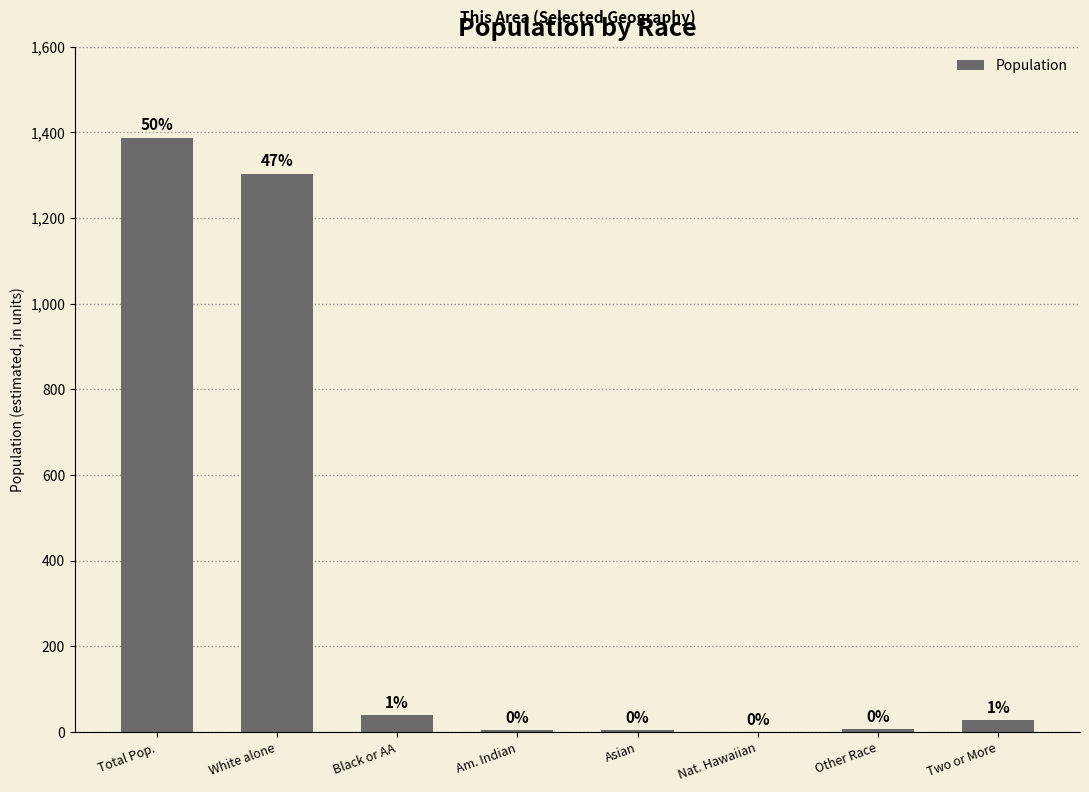

What is the change in value from Asian to Two or More?

+24